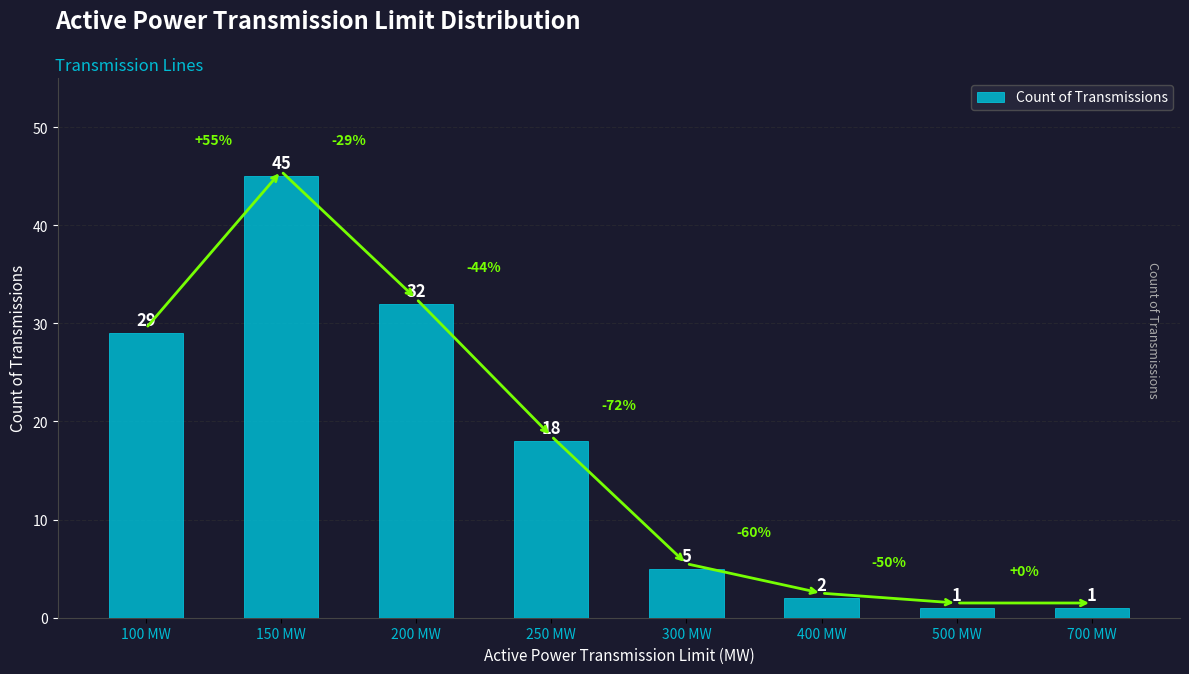

Reading right to left, transcribe all the data shown in this chart.

1	1	2	5	18	32	45	29